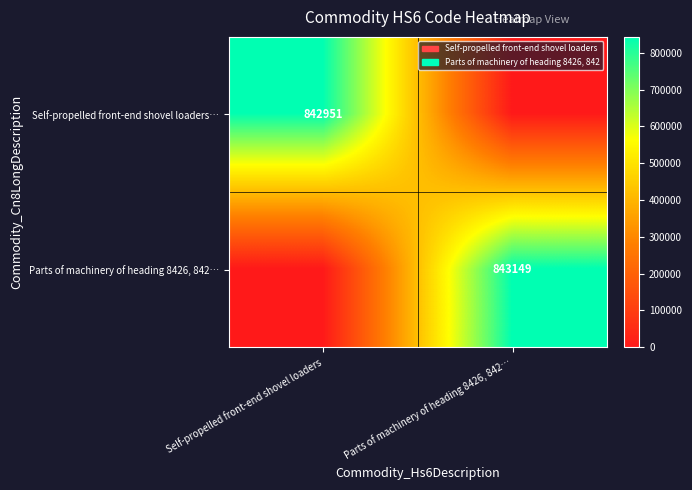

Is it true that Parts of machinery of heading 8426, 842… equals 843149 at Parts of machinery of heading 8426, 842…?

True